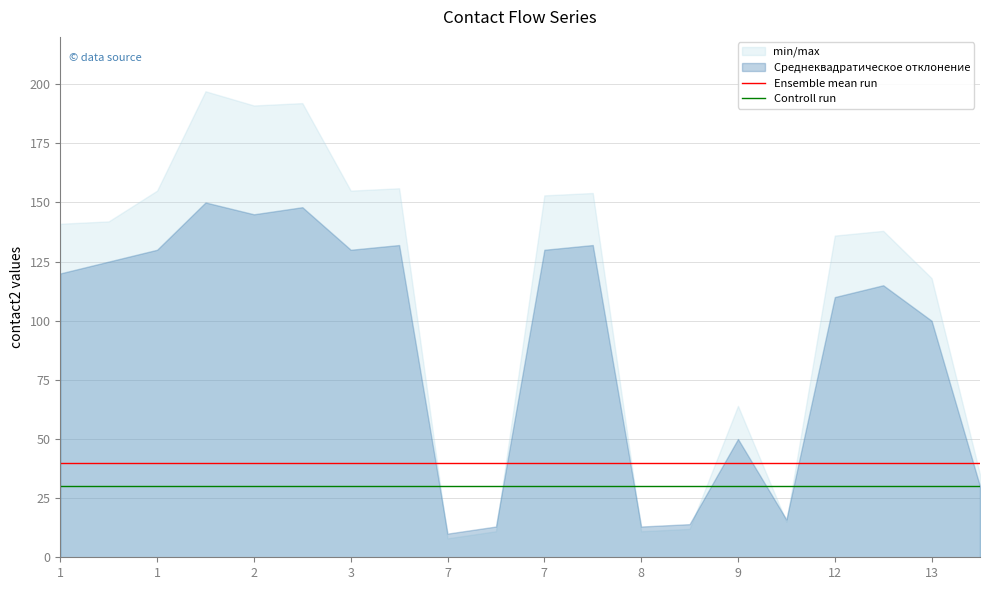

True or false: Ensemble mean run has more than 1 points higher than both neighbors.

False